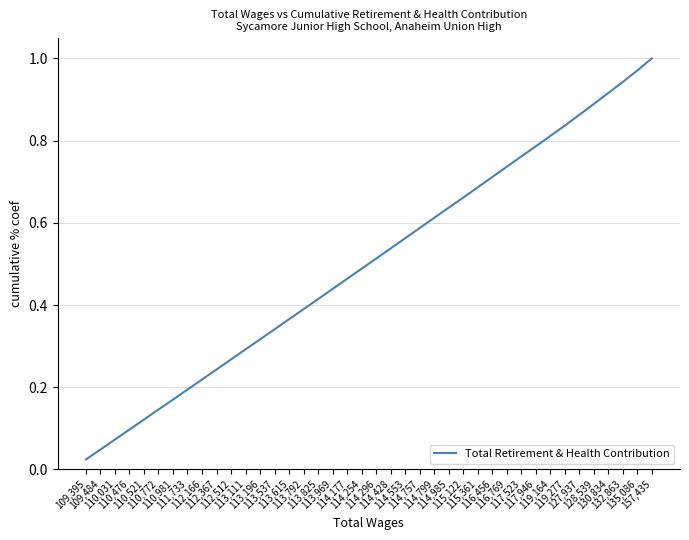

Is this an area chart (filled region under the line)?

No